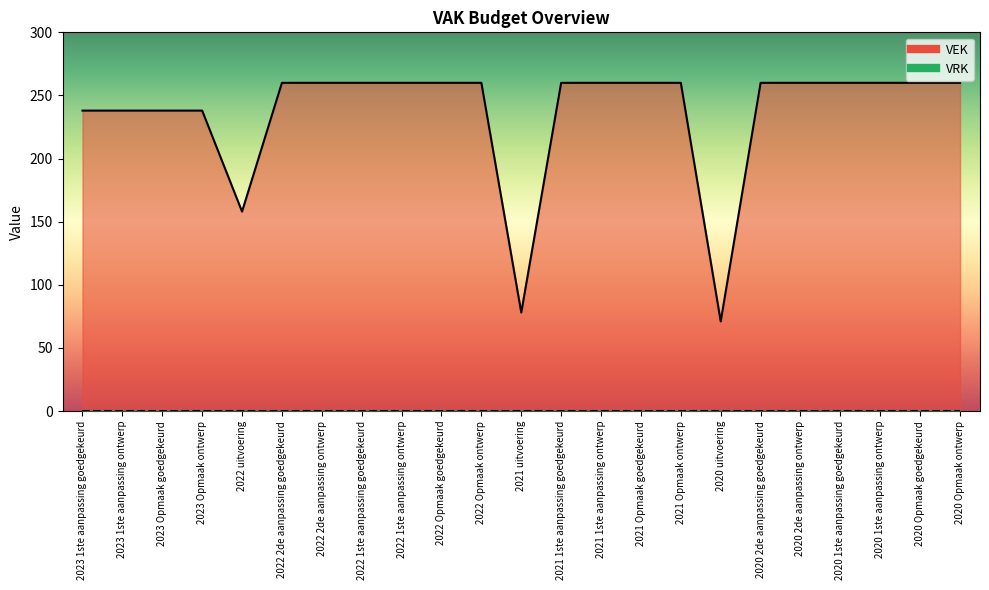

What is the value of the 7th point from the left?

260